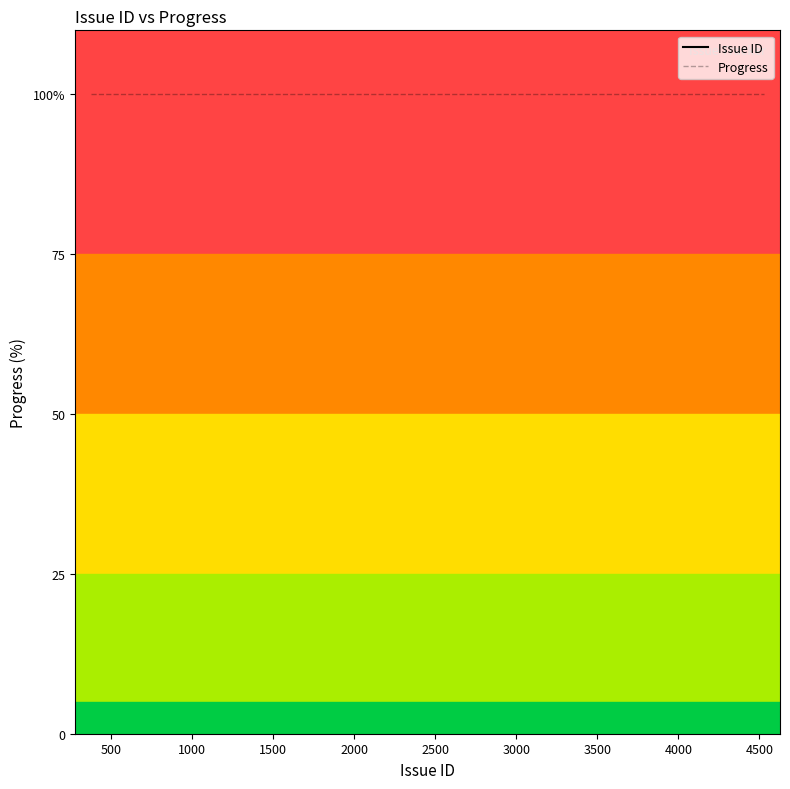

True or false: Issue ID and Progress cross at least once.

False